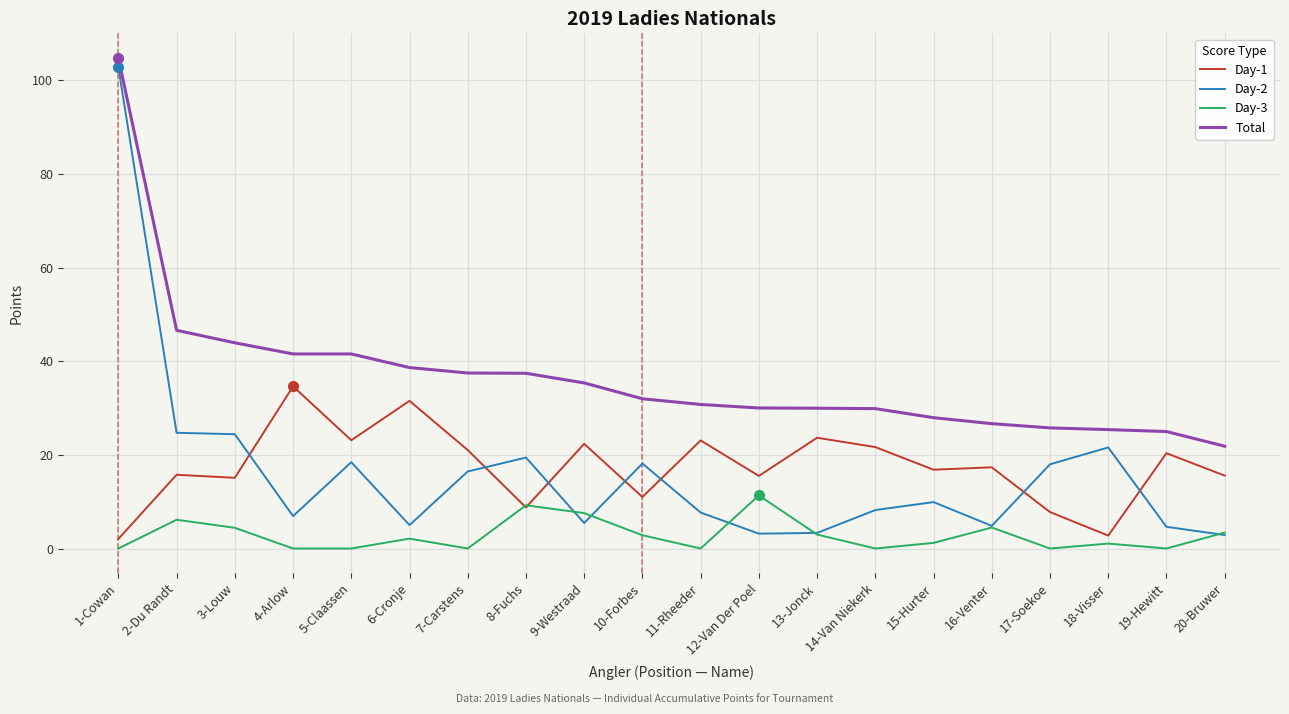

The value of Day-2 at 2-Du Randt is 6.4. True or false?

False